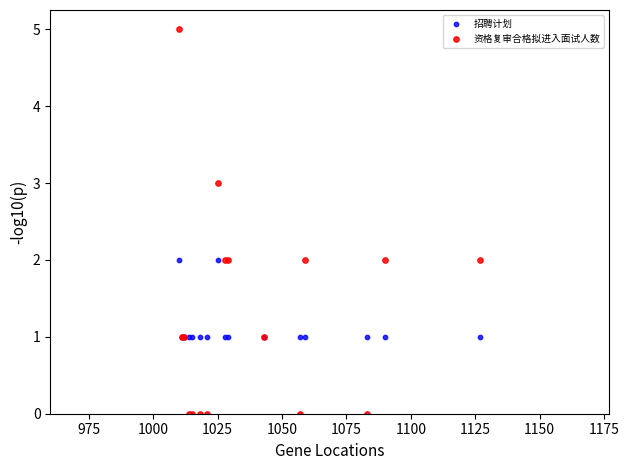

What are all the series names shown in the legend?

招聘计划, 资格复审合格拟进入面试人数